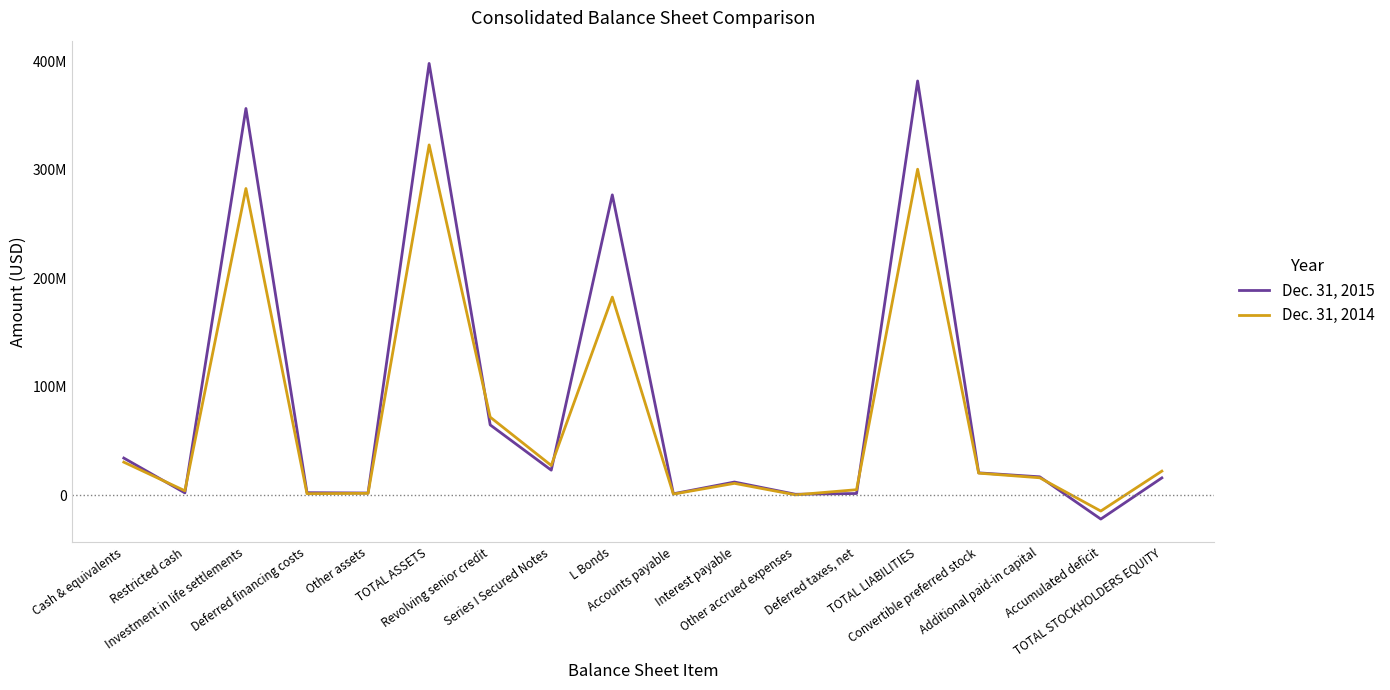

Is the value of Dec. 31, 2014 at TOTAL ASSETS greater than the value of Dec. 31, 2015 at Series I Secured Notes?

Yes